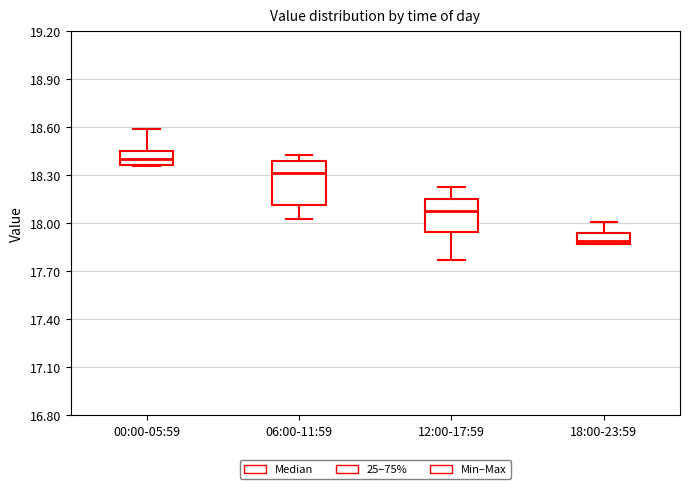

Comparing the boxes themselves (not the whiskers), which one is the tallest?

06:00-11:59